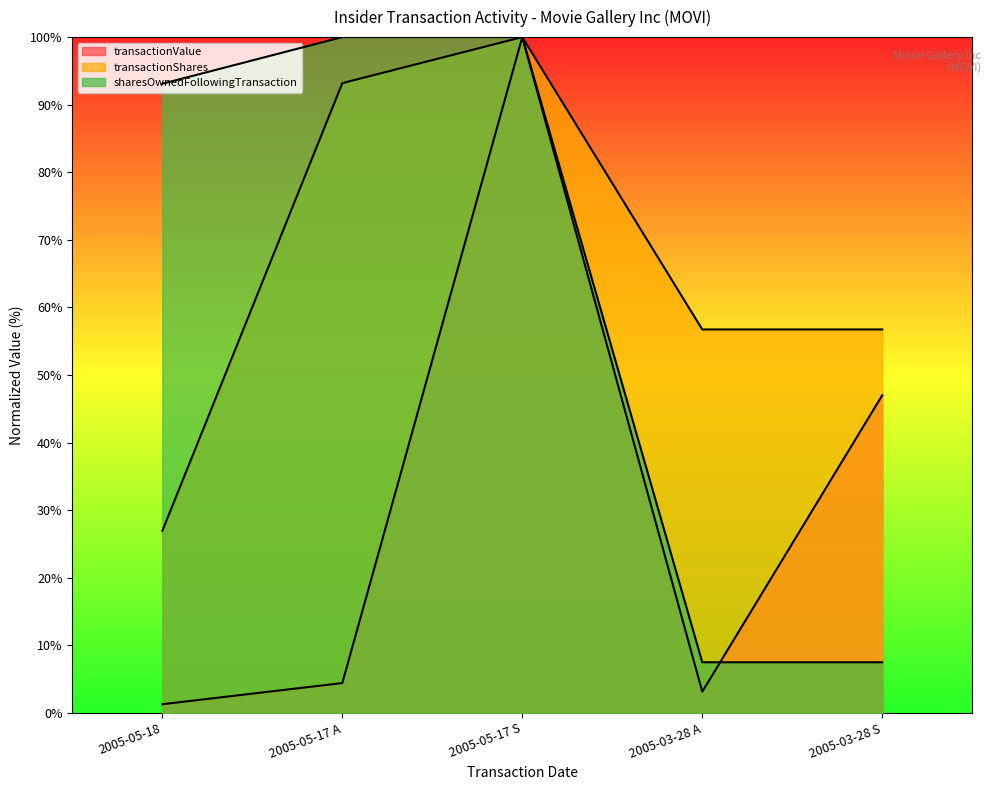

List the labels in order of transactionValue value, smallest first.

2005-05-18, 2005-03-28 A, 2005-05-17 A, 2005-03-28 S, 2005-05-17 S